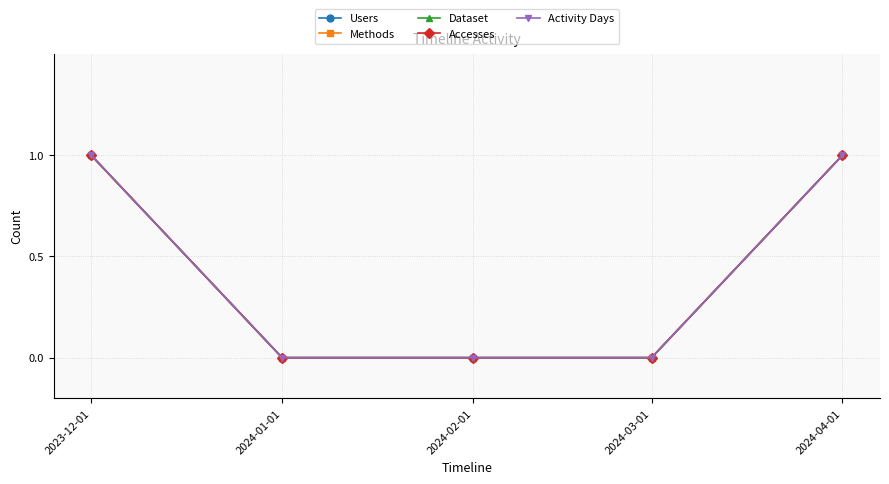

Reading left to right, extract all data points from this chart.

Users: 2023-12-01=1	2024-01-01=0	2024-02-01=0	2024-03-01=0	2024-04-01=1
Methods: 2023-12-01=1	2024-01-01=0	2024-02-01=0	2024-03-01=0	2024-04-01=1
Dataset: 2023-12-01=1	2024-01-01=0	2024-02-01=0	2024-03-01=0	2024-04-01=1
Accesses: 2023-12-01=1	2024-01-01=0	2024-02-01=0	2024-03-01=0	2024-04-01=1
Activity Days: 2023-12-01=1	2024-01-01=0	2024-02-01=0	2024-03-01=0	2024-04-01=1